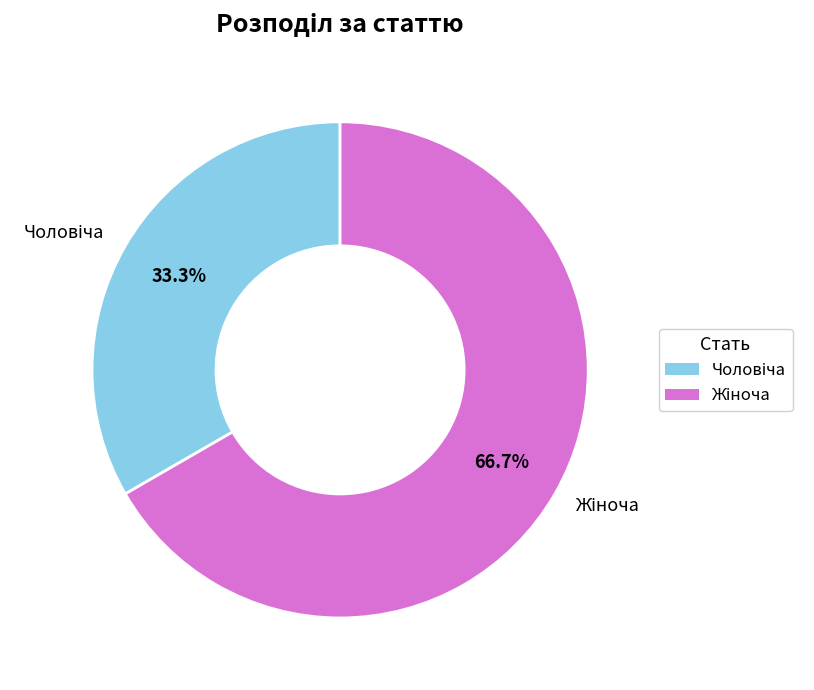

To the nearest percent, what is the difference between the Чоловіча and Жіноча slice percentages?

33%